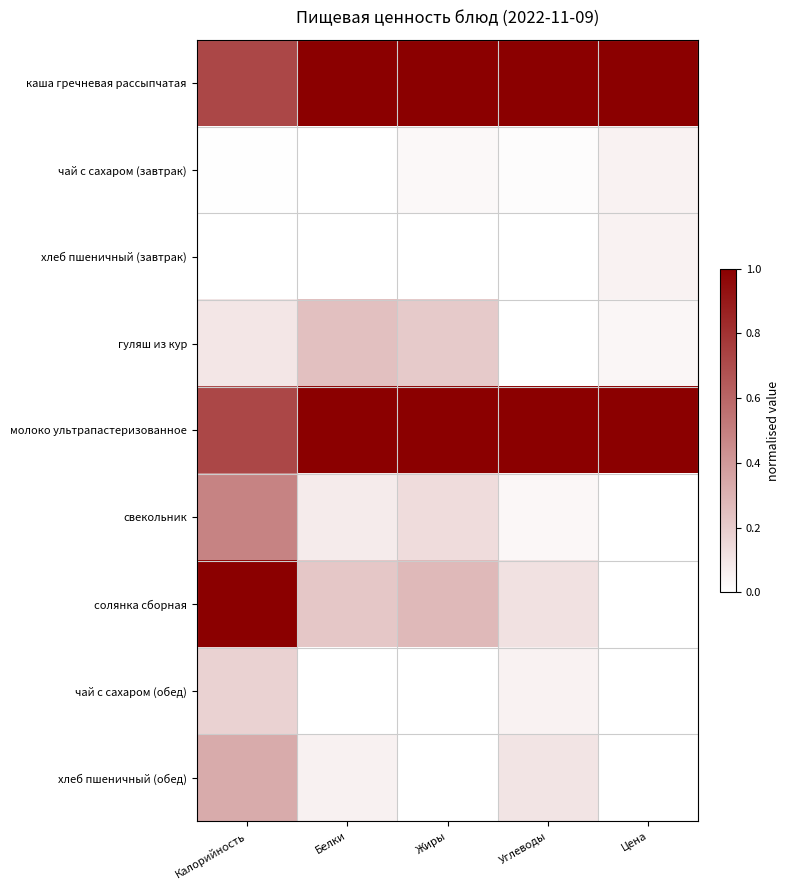

Reading left to right, list all the values displayed in this chart.

каша гречневая рассыпчатая: Калорийность=0.7	Белки=1.0	Жиры=1.0	Углеводы=1.0	Цена=1.0
чай с сахаром (завтрак): Калорийность=0.0	Белки=0.0	Жиры=0.0	Углеводы=0.0	Цена=0.1
хлеб пшеничный (завтрак): Калорийность=0.0	Белки=0.0	Жиры=0.0	Углеводы=0.0	Цена=0.1
гуляш из кур: Калорийность=0.1	Белки=0.2	Жиры=0.2	Углеводы=0.0	Цена=0.0
молоко ультрапастеризованное: Калорийность=0.7	Белки=1.0	Жиры=1.0	Углеводы=1.0	Цена=1.0
свекольник: Калорийность=0.5	Белки=0.1	Жиры=0.1	Углеводы=0.0	Цена=0.0
солянка сборная: Калорийность=1.0	Белки=0.2	Жиры=0.3	Углеводы=0.1	Цена=0.0
чай с сахаром (обед): Калорийность=0.2	Белки=0.0	Жиры=0.0	Углеводы=0.1	Цена=0.0
хлеб пшеничный (обед): Калорийность=0.3	Белки=0.1	Жиры=0.0	Углеводы=0.1	Цена=0.0